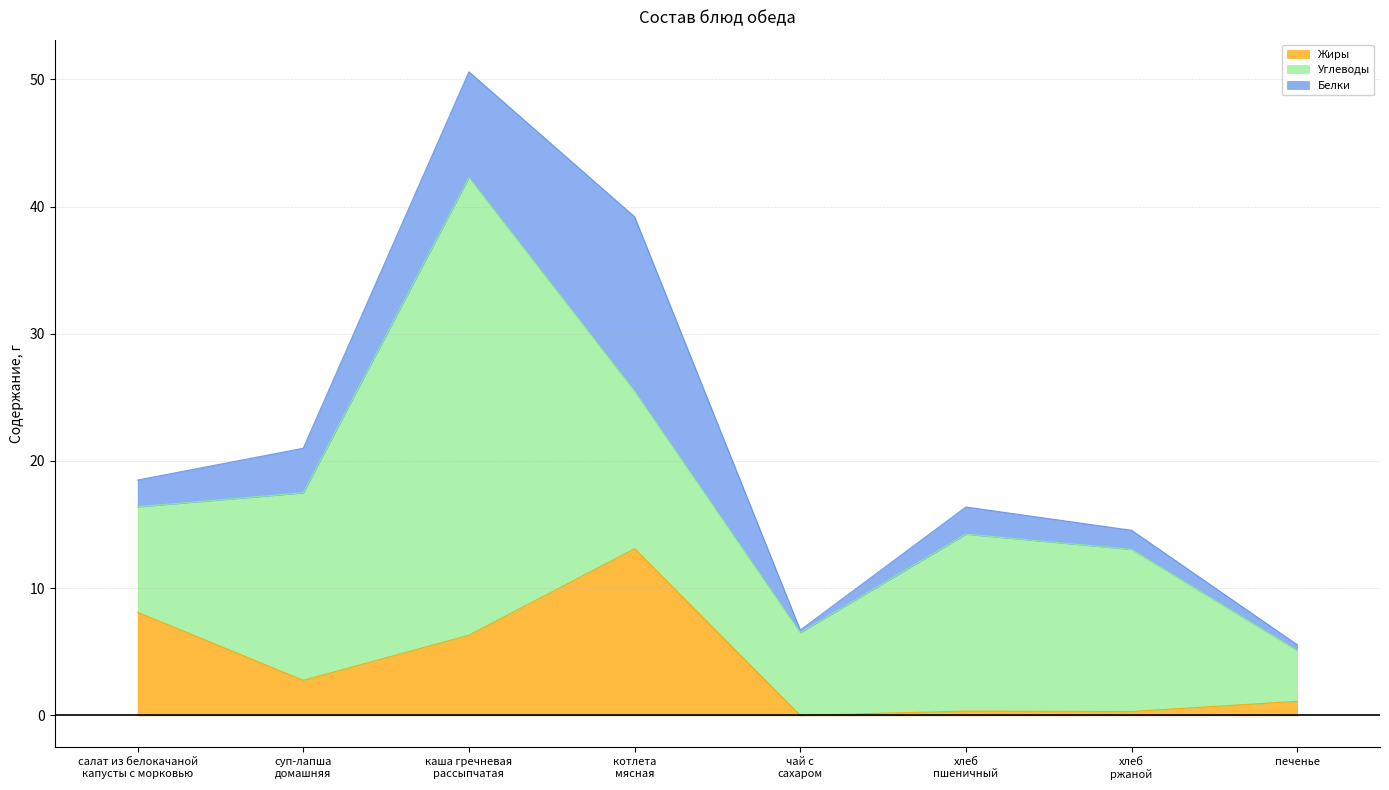

Which series ends up on top after the final intersection of Белки and Углеводы?

Углеводы